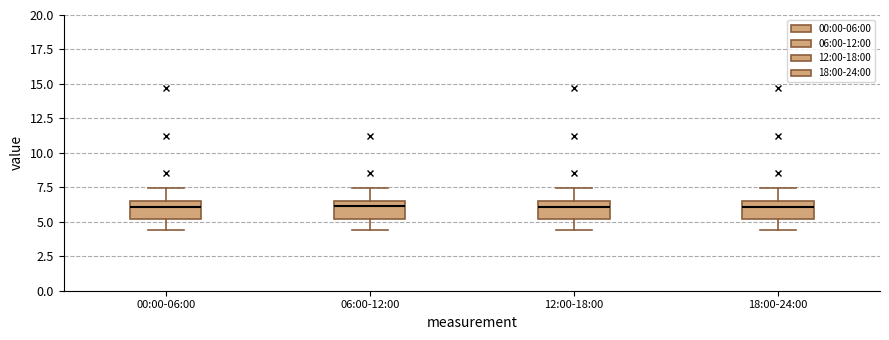

Reading left to right, transcribe this box plot: for each box, give where its median line is, the range the box spans, and where its two whiskers end, as read against the y-axis. The values are not printed on the chart, so give them approximately, as read against the axis.

00:00-06:00: median 6.0, box 5.0 to 6.5, whiskers 4.5 to 7.5
06:00-12:00: median 6.0, box 5.0 to 6.5, whiskers 4.5 to 7.5
12:00-18:00: median 6.0, box 5.0 to 6.5, whiskers 4.5 to 7.5
18:00-24:00: median 6.0, box 5.0 to 6.5, whiskers 4.5 to 7.5